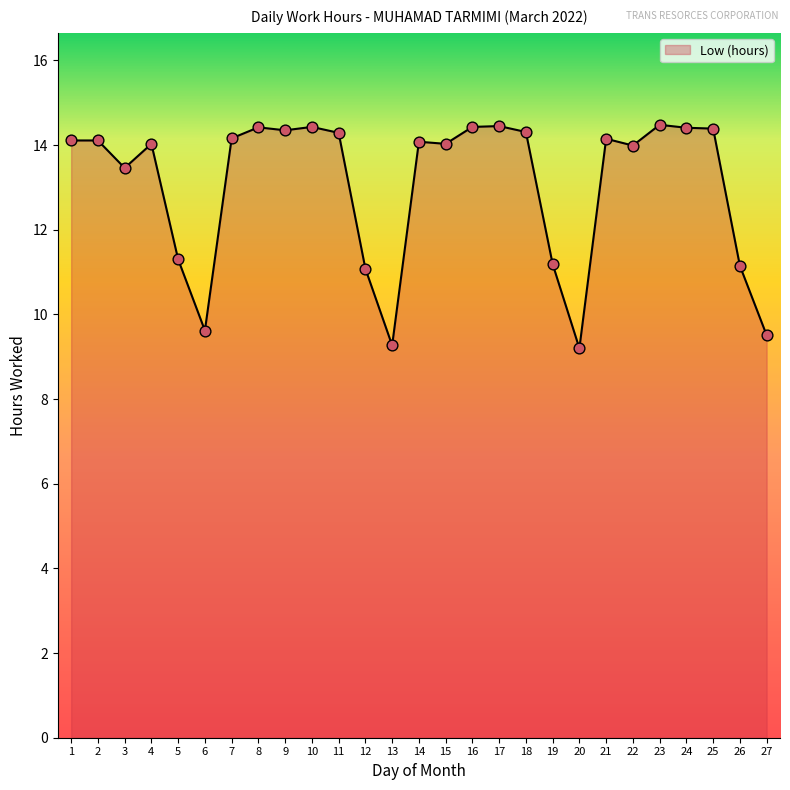

Approximately how many times larger is the value at 25 compared to 5?

1.3